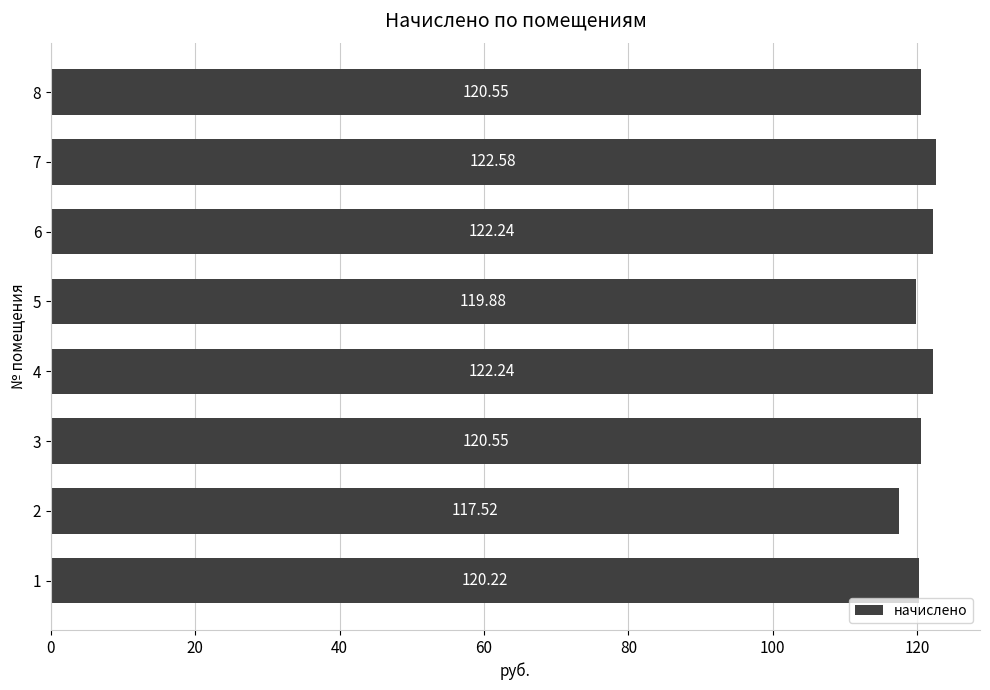

Count the number of values greater than 120.

6